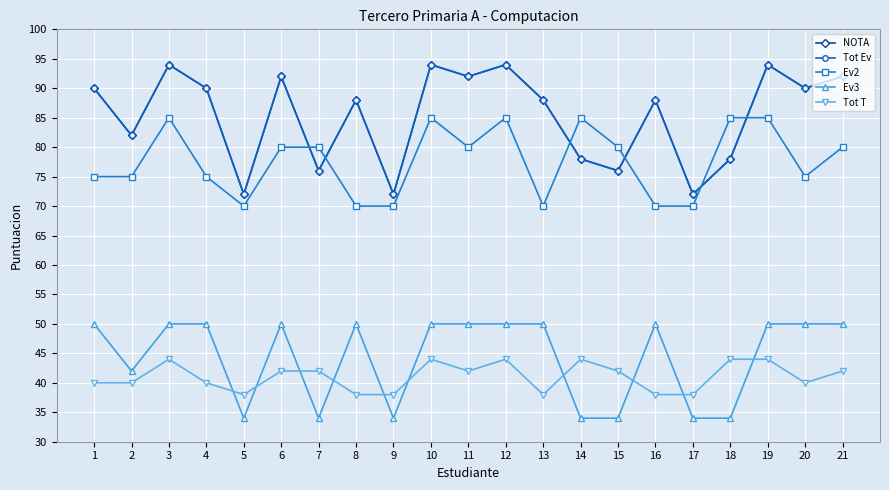

Does the chart have visible grid lines?

Yes